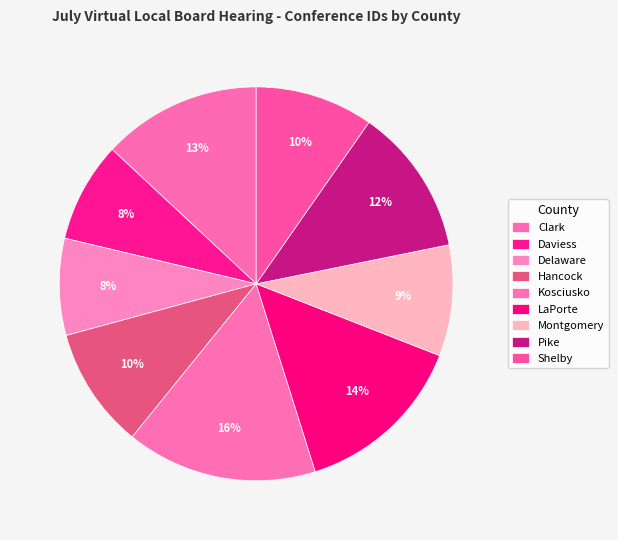

Does Delaware represent more than half of the total?

No